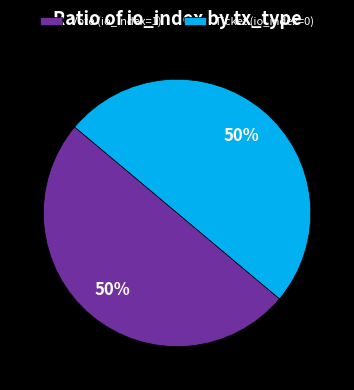

What percentage is the Vote (io_index=1) slice, to the nearest percent?

50%